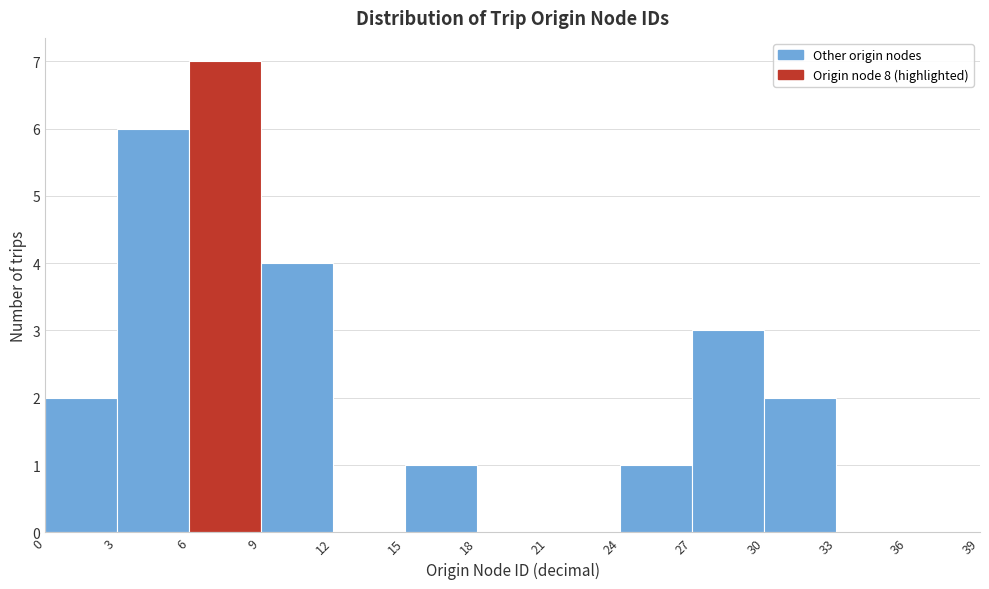

Reading left to right, list every bar in this chart as the range it spans on the x-axis followed by its height. The values are not printed on the chart, so give them approximately, as read against the axis.

0 to 3: 2
3 to 6: 6
6 to 9: 7
9 to 12: 4
12 to 15: 0
15 to 18: 1
18 to 21: 0
21 to 24: 0
24 to 27: 1
27 to 30: 3
30 to 33: 2
33 to 36: 0
36 to 39: 0